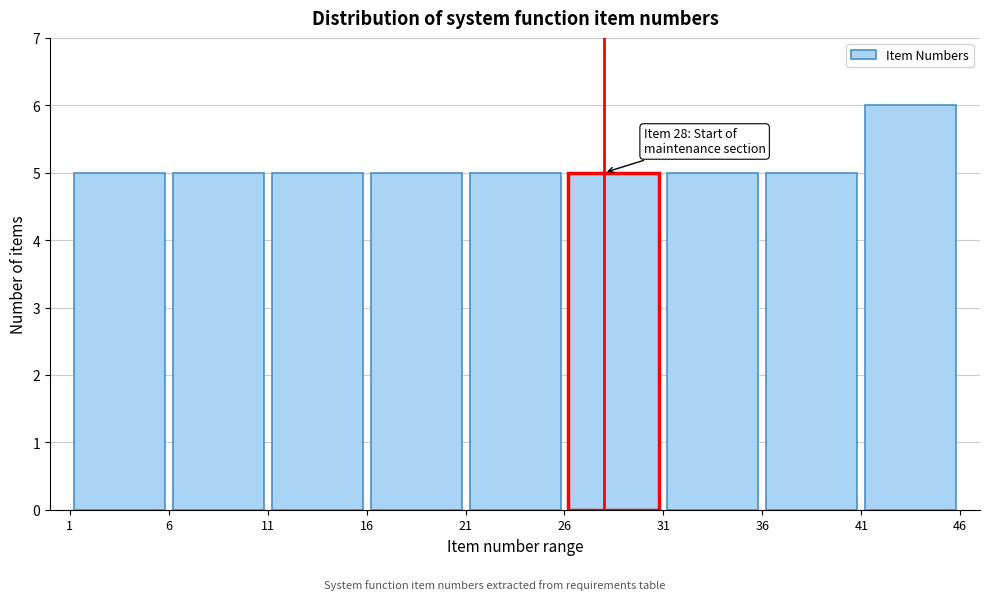

Over which range of the x-axis is the bar tallest?

41 to 46